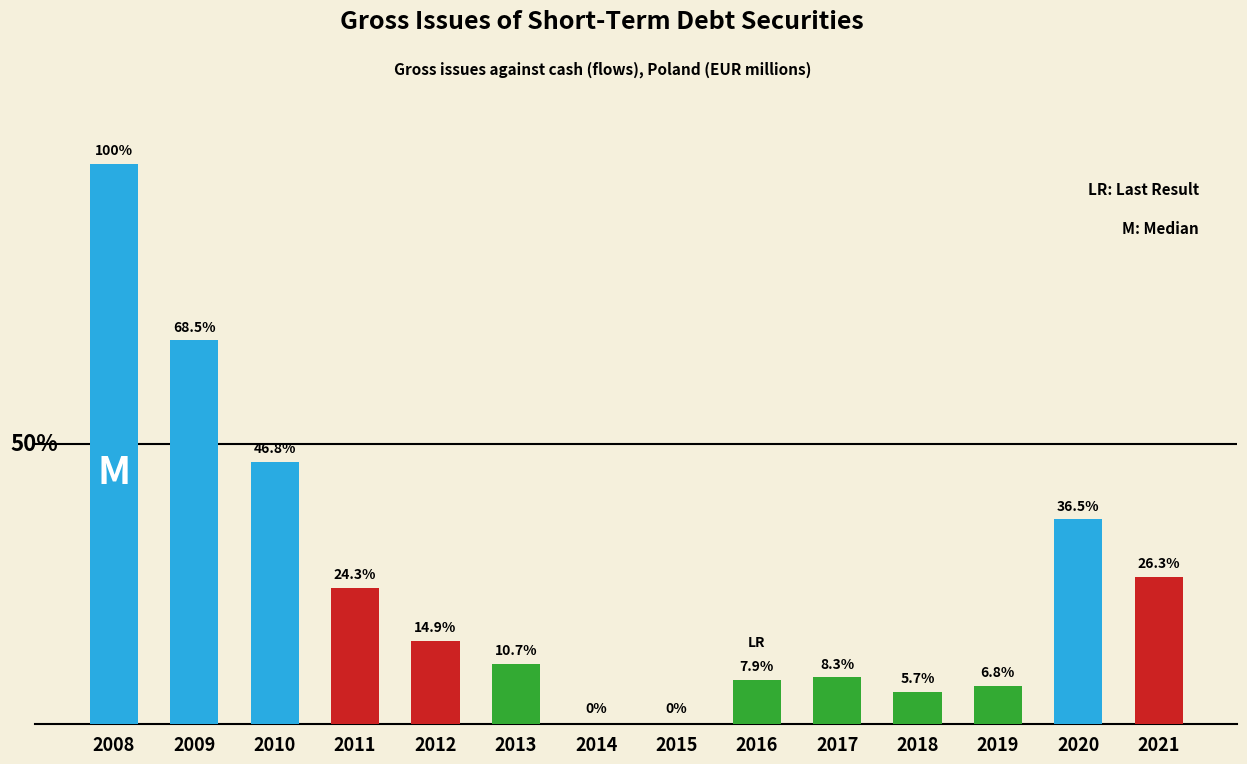

Are the bars horizontal?

No